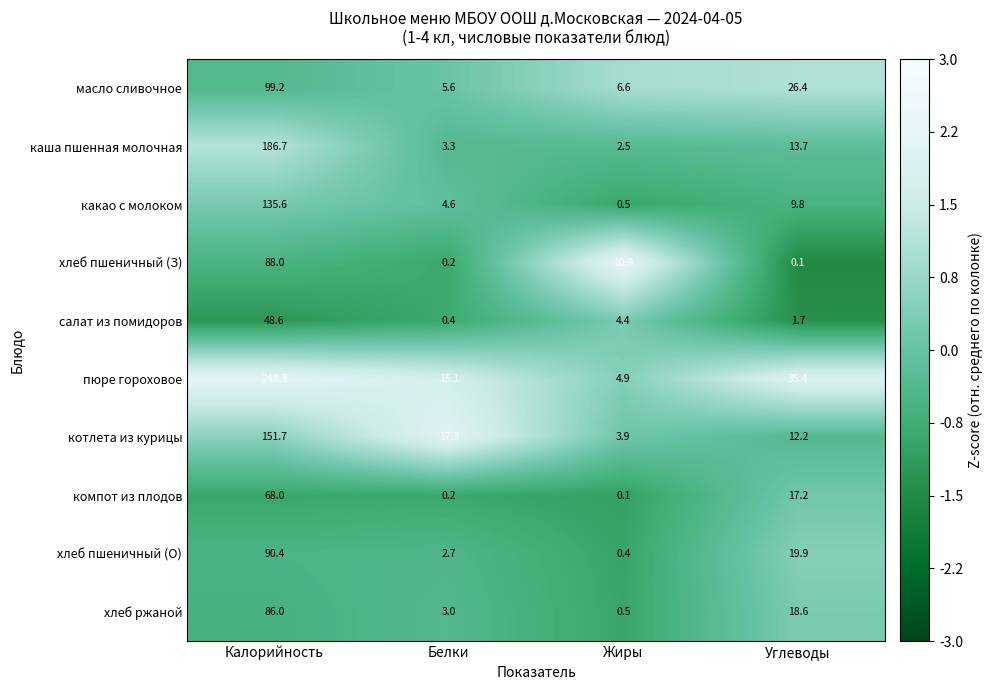

At which label is каша пшенная молочная closest to 94?

Углеводы